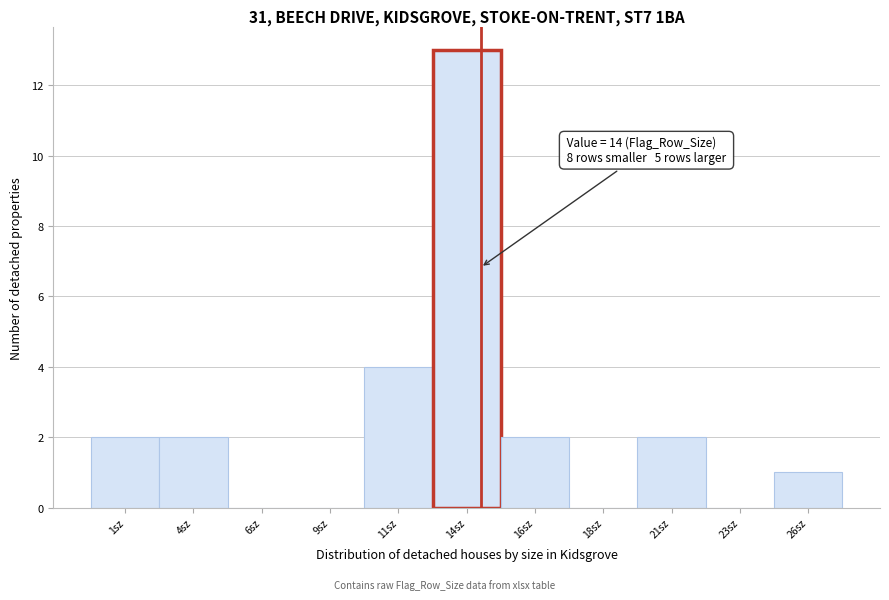

Reading left to right, list all the values displayed in this chart.

1sz=2	4sz=2	6sz=0	9sz=0	11sz=4	14sz=13	16sz=2	18sz=0	21sz=2	23sz=0	26sz=1